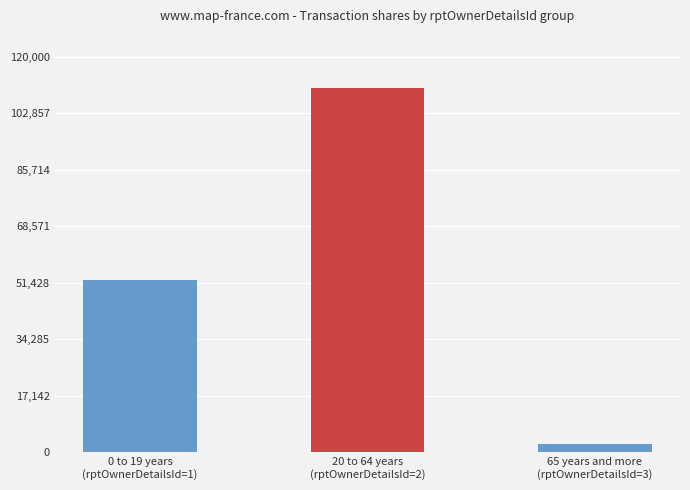

Rank the categories by value from lowest to highest.

65 years and more
(rptOwnerDetailsId=3), 0 to 19 years
(rptOwnerDetailsId=1), 20 to 64 years
(rptOwnerDetailsId=2)